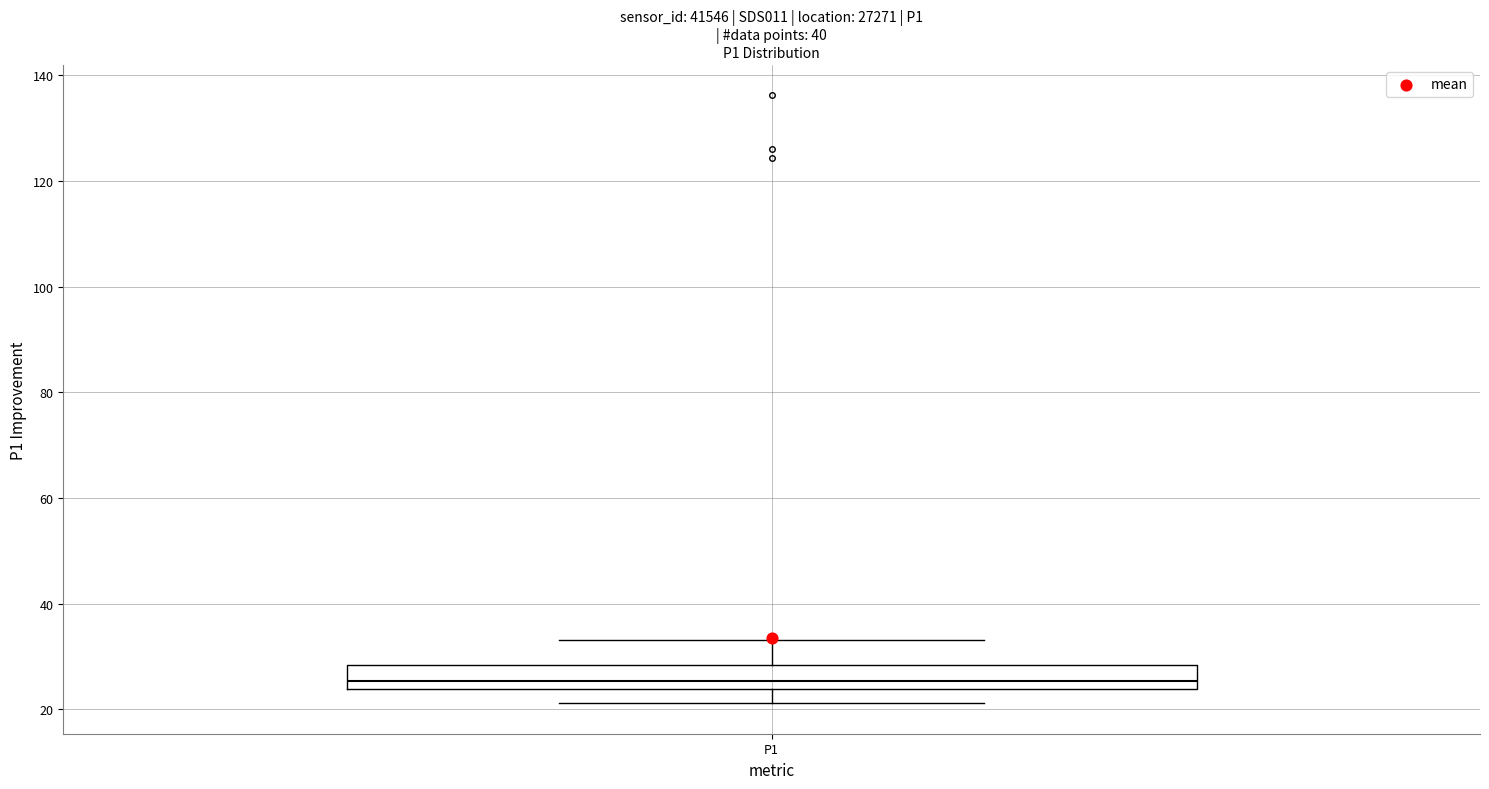

Read this box plot against the y-axis: the position of the median line, the range covered by the box, and the ends of both whiskers. The values are not printed on the chart, so give them approximately, as read against the axis.

median 26, box 24 to 28, whiskers 22 to 34